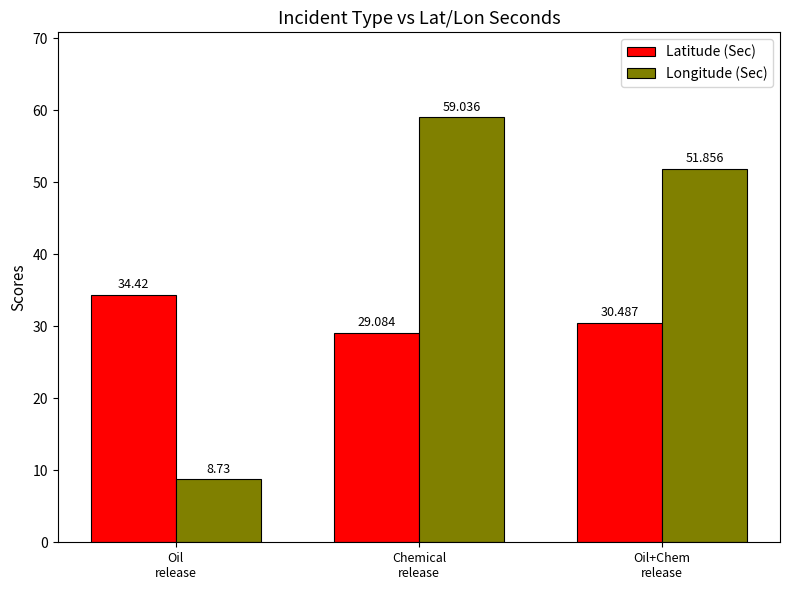

How many bars are there in total?

6